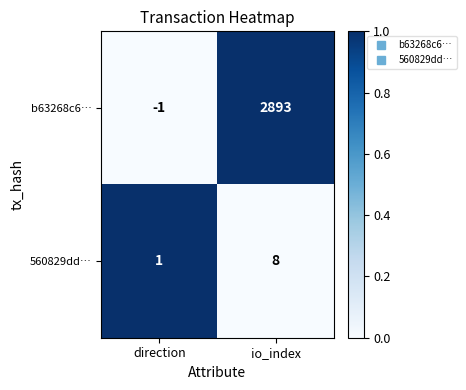

What is the spread (max minus min) of values at direction?

2